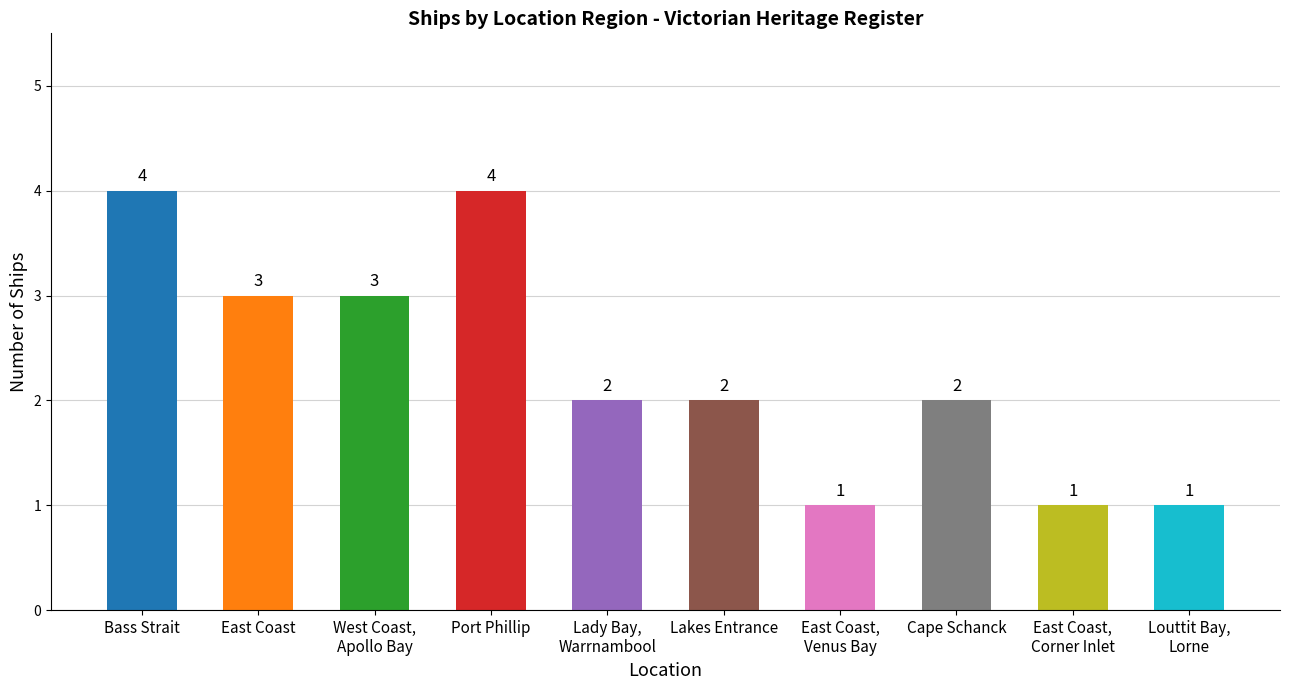

What is the sum of the values at Louttit Bay,
Lorne and Lady Bay,
Warrnambool?

3